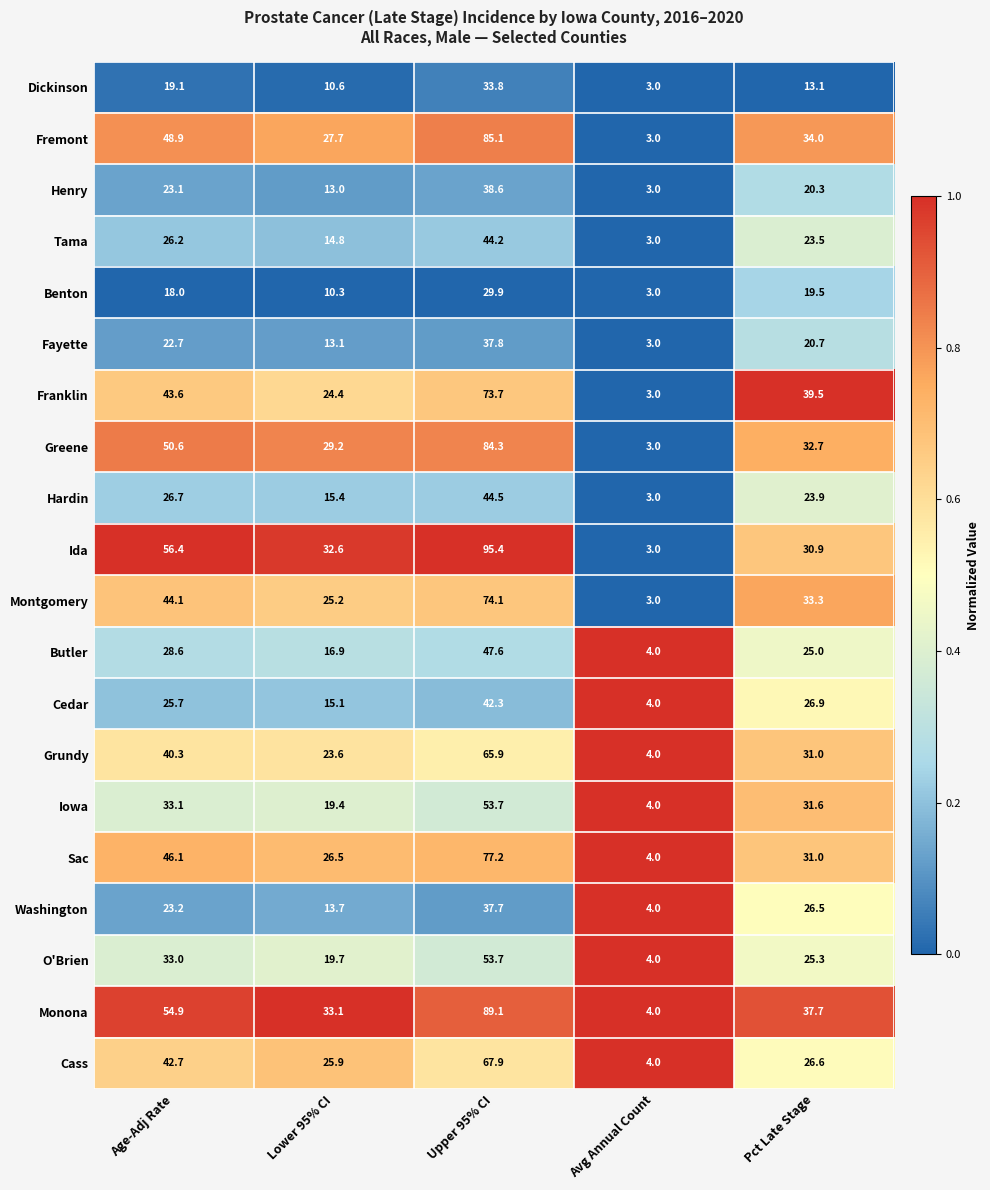

What is the sum of all Montgomery values?

179.7